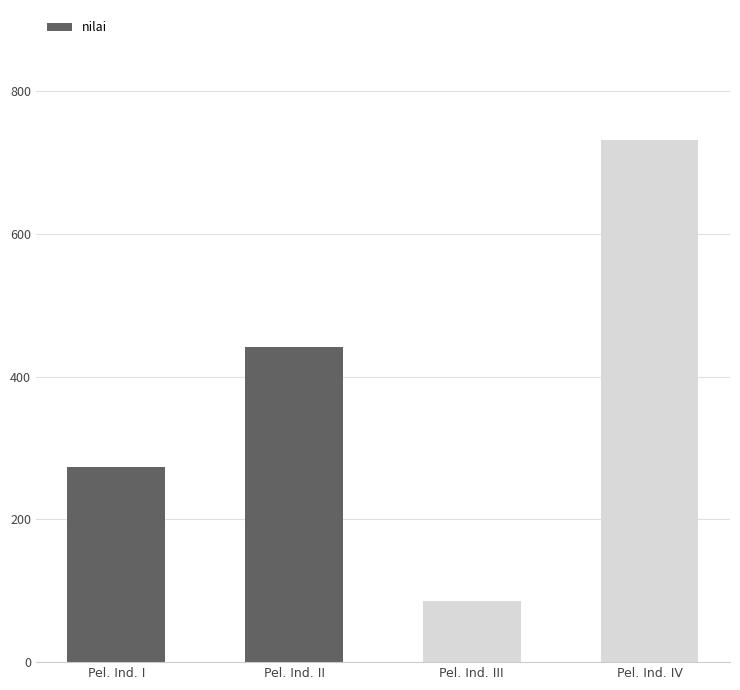

Reading left to right, transcribe all the data shown in this chart.

Pel. Ind. I=274	Pel. Ind. II=441	Pel. Ind. III=85	Pel. Ind. IV=731